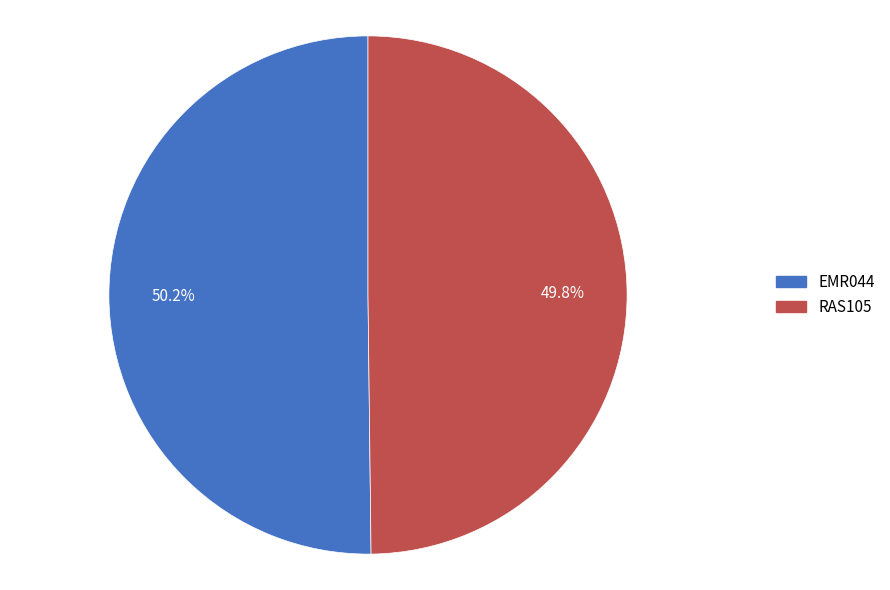

Approximately how many times larger is the value at EMR044 compared to RAS105?

1.0